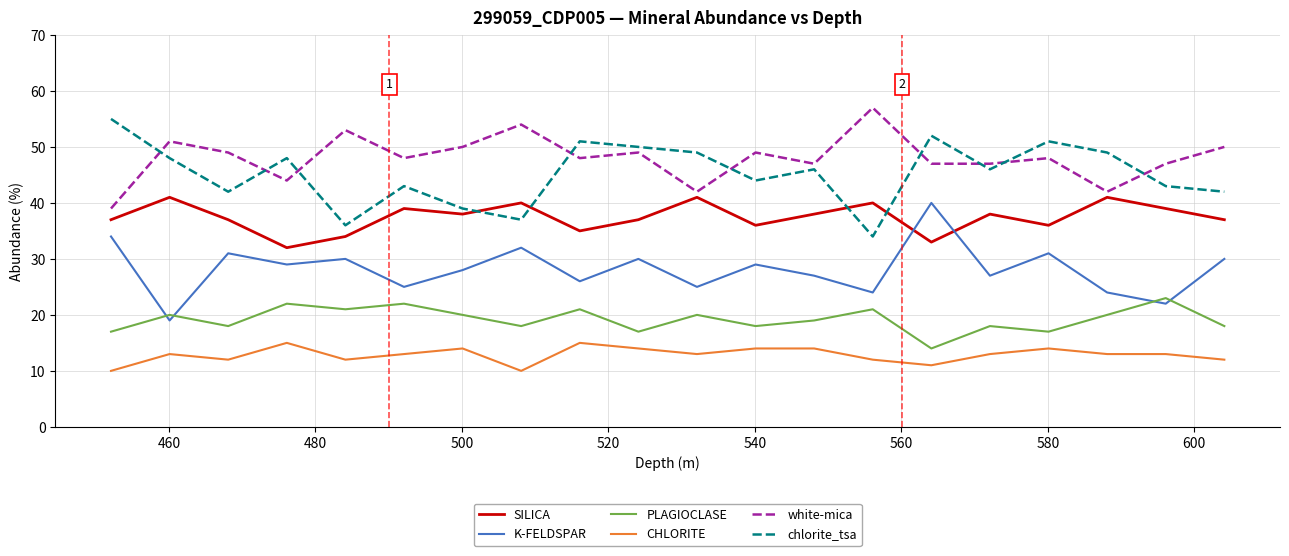

True or false: CHLORITE and K-FELDSPAR intersect in this chart.

False